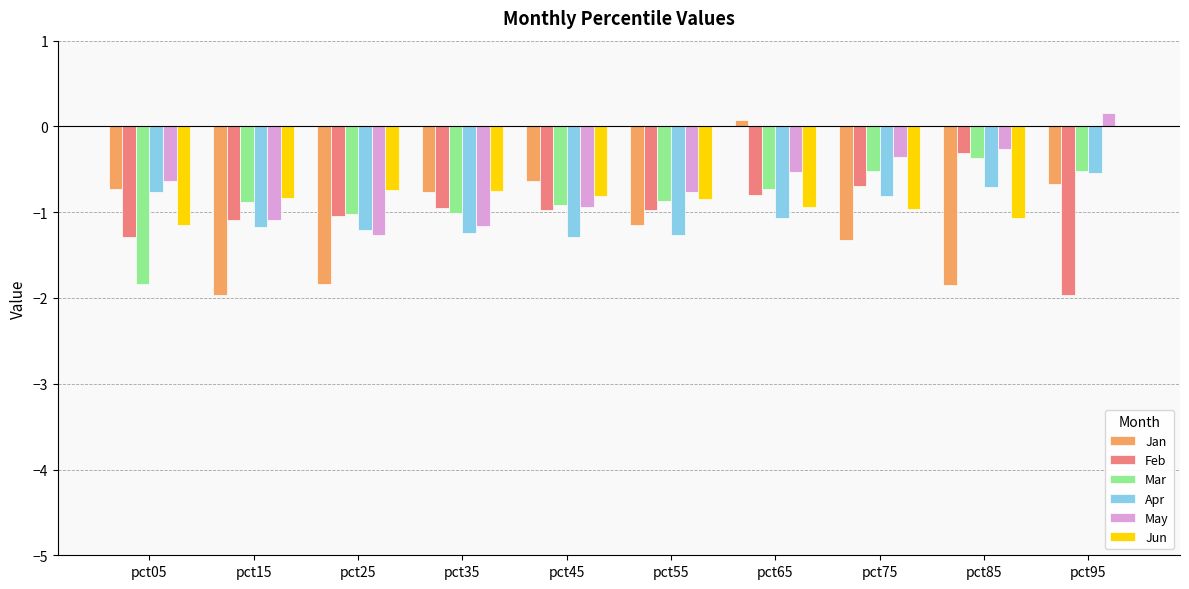

What are all the series names shown in the legend?

Jan, Feb, Mar, Apr, May, Jun